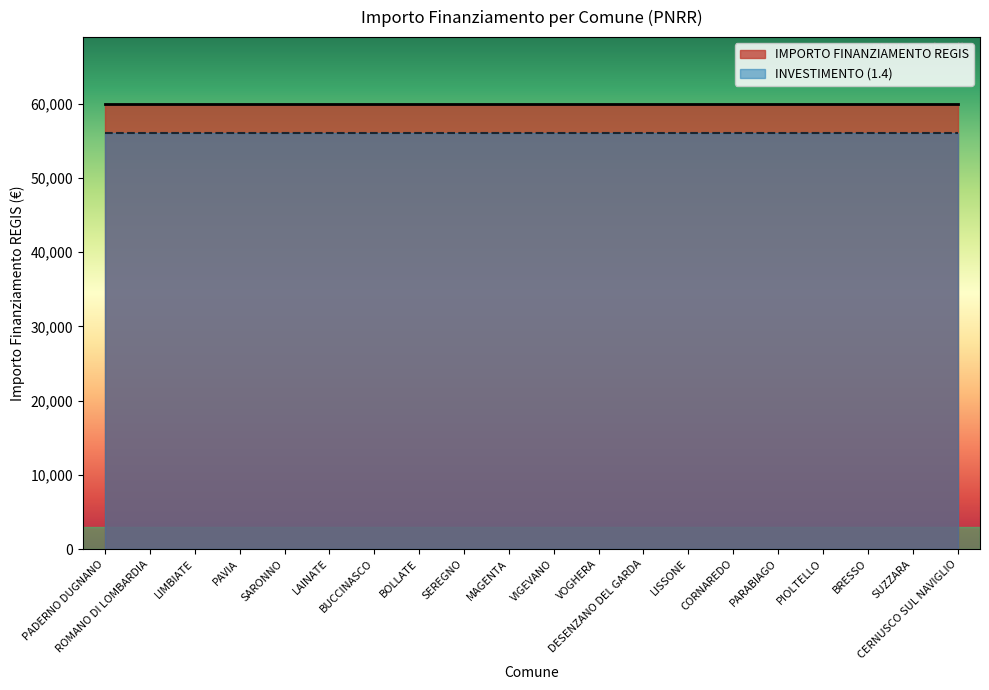

What is the spread (max minus min) of values at MAGENTA?

3966